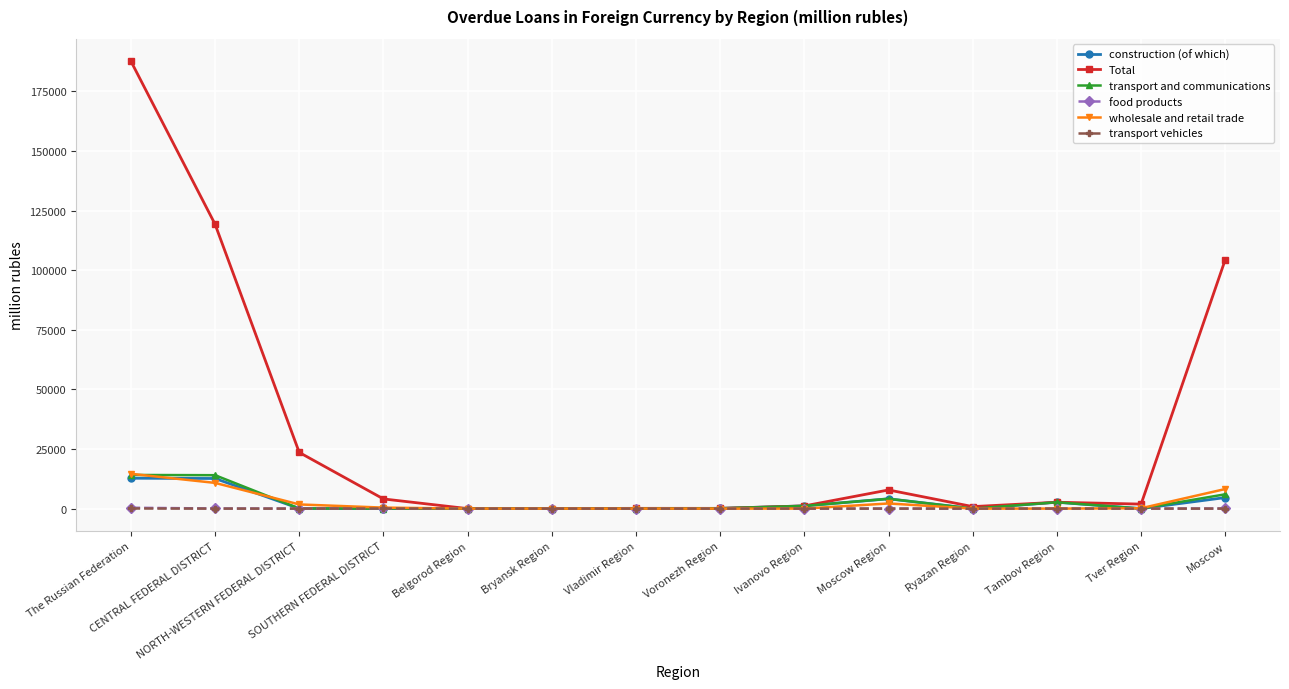

What is the highest value of the transport and communications series?

14111